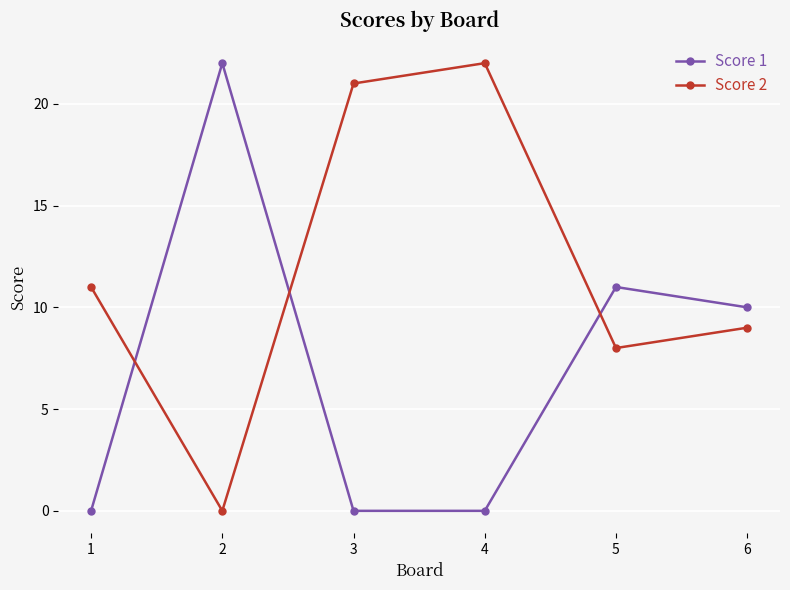

True or false: Score 1 and Score 2 cross at least once.

True